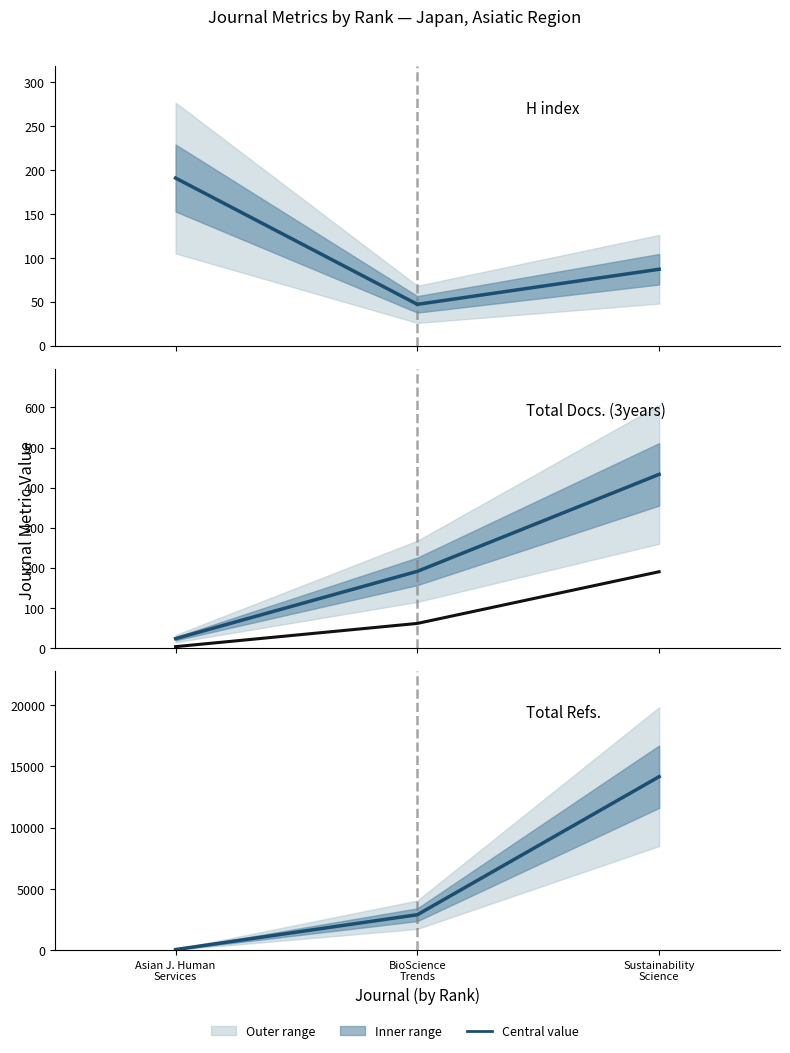

What is the label of the 1st point from the left?

Asian J. Human
Services